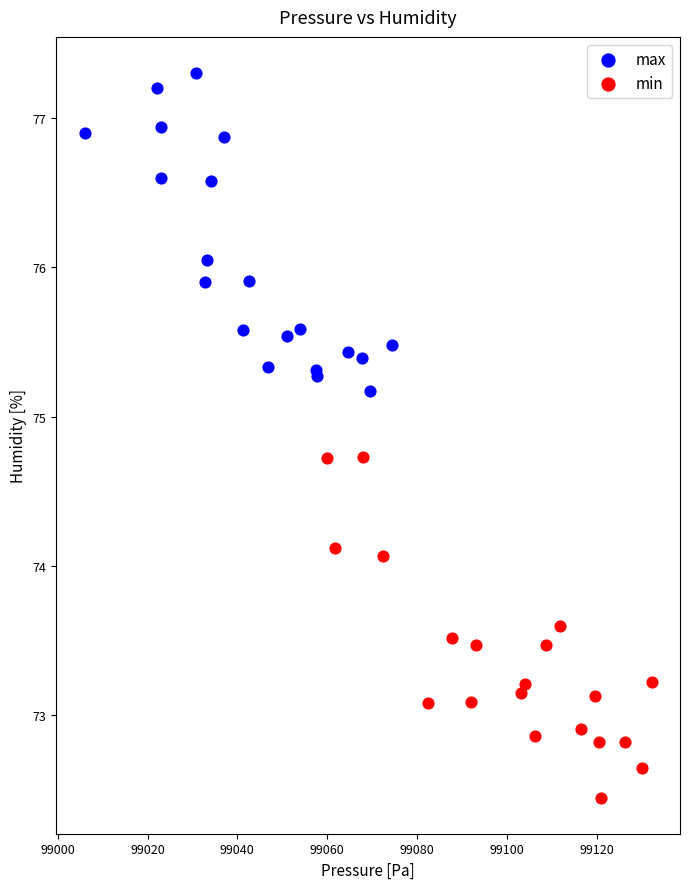

Which series reaches the maximum Y coordinate?

max